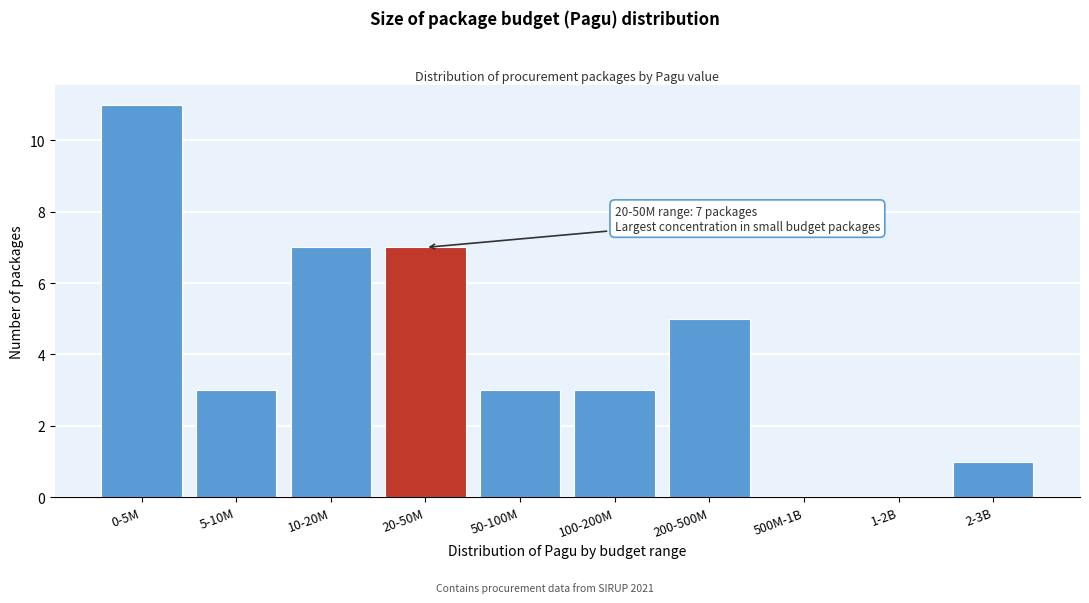

Reading left to right, what are all the values shown in this chart?

0-5M=11	5-10M=3	10-20M=7	20-50M=7	50-100M=3	100-200M=3	200-500M=5	500M-1B=0	1-2B=0	2-3B=1